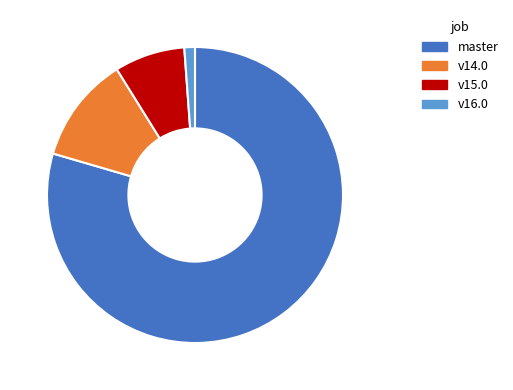

True or false: master accounts for 69% of the total.

False